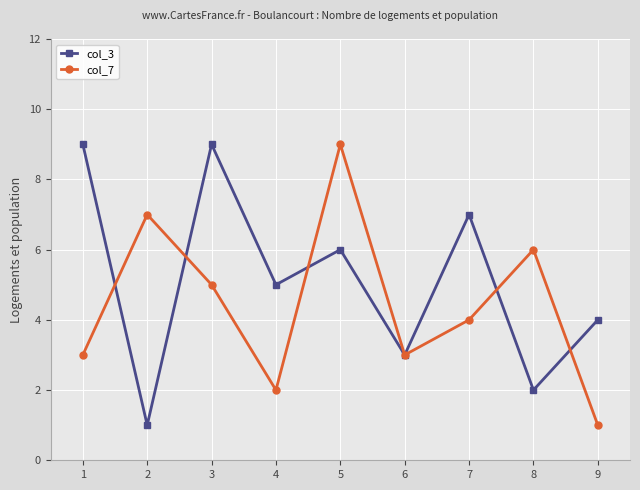

At 2, list the series in order from largest to smallest.

col_7, col_3